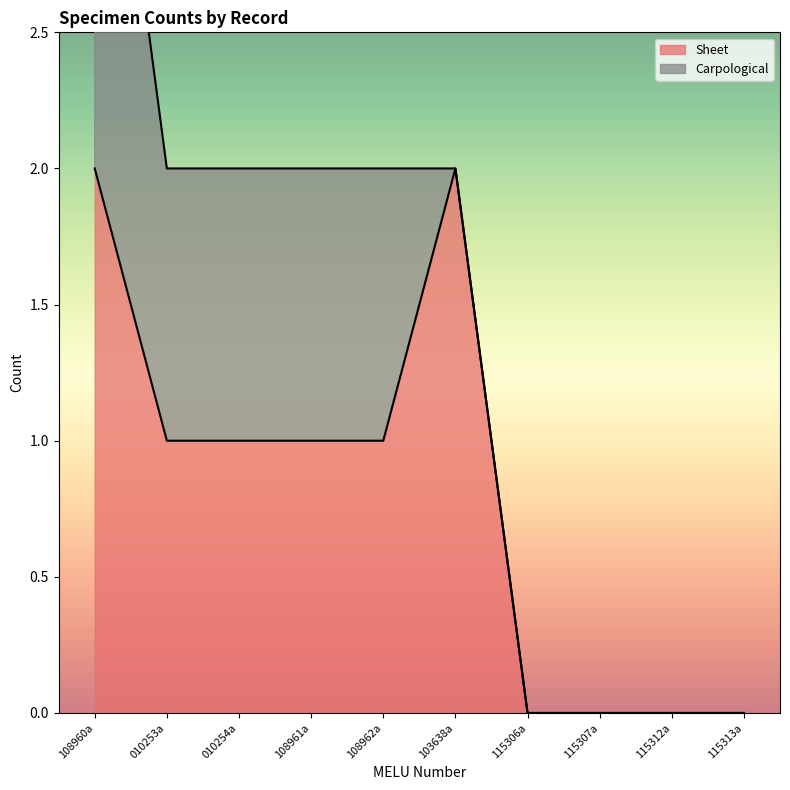

What is the difference between the maximum and second lowest values?

2